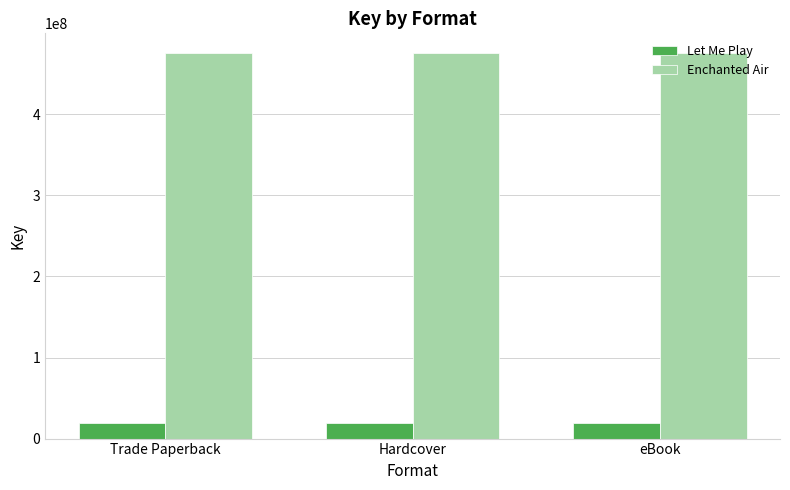

Rank the series by their average value, from highest to lowest.

Enchanted Air, Let Me Play